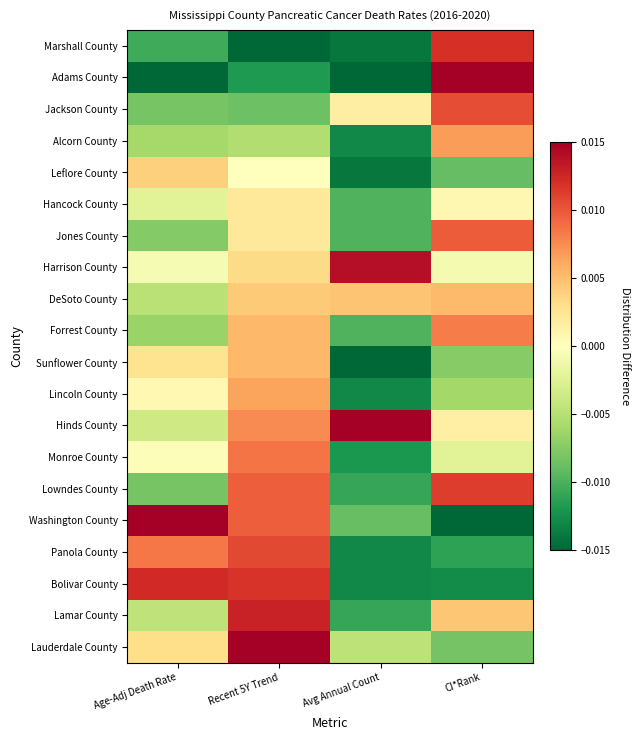

Reading left to right, list all the values displayed in this chart.

Marshall County: Age-Adj Death Rate=-0.0	Recent 5Y Trend=-0.0	Avg Annual Count=-0.0	CI*Rank=0.0
Adams County: Age-Adj Death Rate=-0.0	Recent 5Y Trend=-0.0	Avg Annual Count=-0.0	CI*Rank=0.0
Jackson County: Age-Adj Death Rate=-0.0	Recent 5Y Trend=-0.0	Avg Annual Count=0.0	CI*Rank=0.0
Alcorn County: Age-Adj Death Rate=-0.0	Recent 5Y Trend=-0.0	Avg Annual Count=-0.0	CI*Rank=0.0
Leflore County: Age-Adj Death Rate=0.0	Recent 5Y Trend=0.0	Avg Annual Count=-0.0	CI*Rank=-0.0
Hancock County: Age-Adj Death Rate=-0.0	Recent 5Y Trend=0.0	Avg Annual Count=-0.0	CI*Rank=0.0
Jones County: Age-Adj Death Rate=-0.0	Recent 5Y Trend=0.0	Avg Annual Count=-0.0	CI*Rank=0.0
Harrison County: Age-Adj Death Rate=-0.0	Recent 5Y Trend=0.0	Avg Annual Count=0.0	CI*Rank=-0.0
DeSoto County: Age-Adj Death Rate=-0.0	Recent 5Y Trend=0.0	Avg Annual Count=0.0	CI*Rank=0.0
Forrest County: Age-Adj Death Rate=-0.0	Recent 5Y Trend=0.0	Avg Annual Count=-0.0	CI*Rank=0.0
Sunflower County: Age-Adj Death Rate=0.0	Recent 5Y Trend=0.0	Avg Annual Count=-0.0	CI*Rank=-0.0
Lincoln County: Age-Adj Death Rate=0.0	Recent 5Y Trend=0.0	Avg Annual Count=-0.0	CI*Rank=-0.0
Hinds County: Age-Adj Death Rate=-0.0	Recent 5Y Trend=0.0	Avg Annual Count=0.0	CI*Rank=0.0
Monroe County: Age-Adj Death Rate=-0.0	Recent 5Y Trend=0.0	Avg Annual Count=-0.0	CI*Rank=-0.0
Lowndes County: Age-Adj Death Rate=-0.0	Recent 5Y Trend=0.0	Avg Annual Count=-0.0	CI*Rank=0.0
Washington County: Age-Adj Death Rate=0.0	Recent 5Y Trend=0.0	Avg Annual Count=-0.0	CI*Rank=-0.0
Panola County: Age-Adj Death Rate=0.0	Recent 5Y Trend=0.0	Avg Annual Count=-0.0	CI*Rank=-0.0
Bolivar County: Age-Adj Death Rate=0.0	Recent 5Y Trend=0.0	Avg Annual Count=-0.0	CI*Rank=-0.0
Lamar County: Age-Adj Death Rate=-0.0	Recent 5Y Trend=0.0	Avg Annual Count=-0.0	CI*Rank=0.0
Lauderdale County: Age-Adj Death Rate=0.0	Recent 5Y Trend=0.0	Avg Annual Count=-0.0	CI*Rank=-0.0